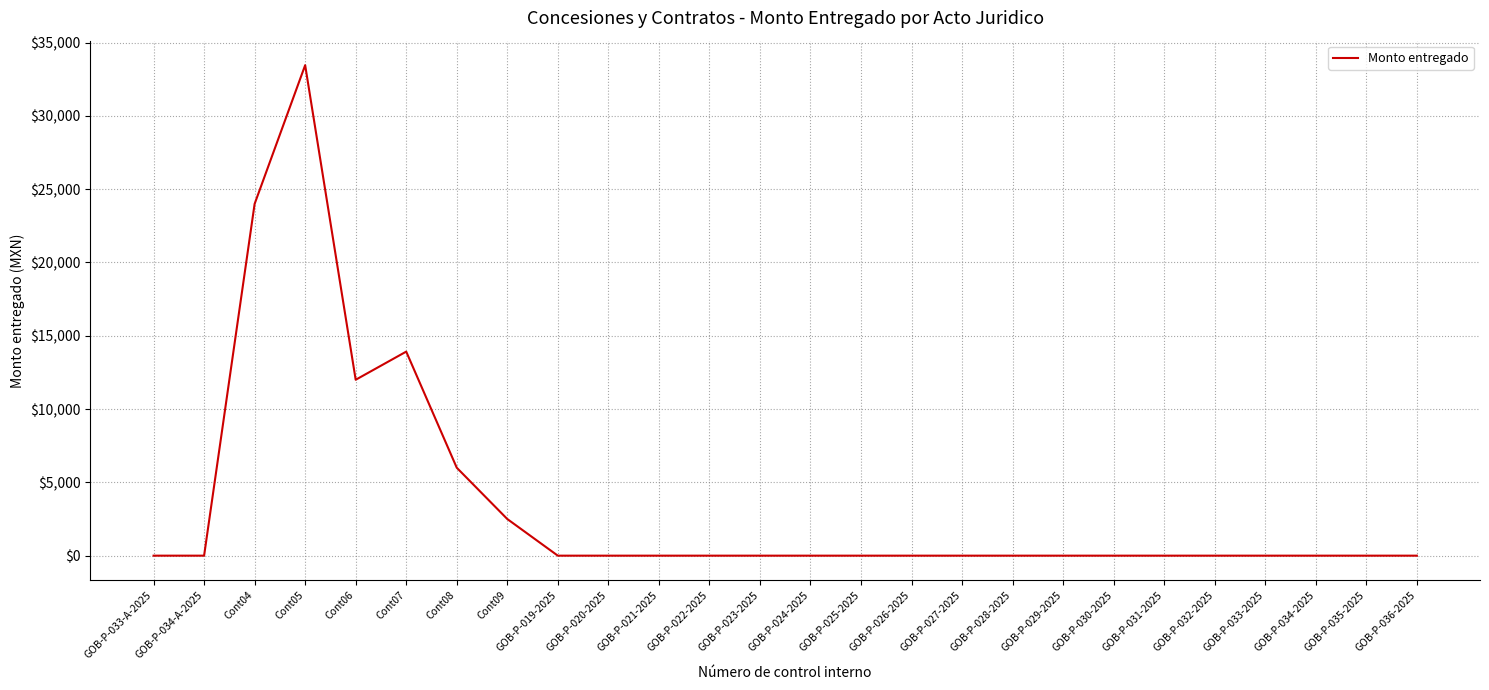

Reading left to right, extract all data points from this chart.

0	0	24000	33460	12000	13920	6000	2500	0	0	0	0	0	0	0	0	0	0	0	0	0	0	0	0	0	0